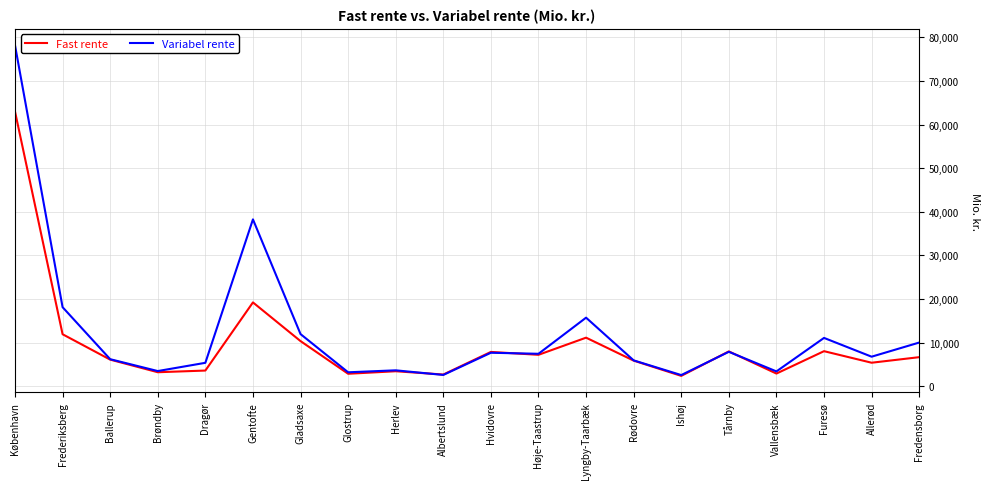

What is the minimum value for Variabel rente?

2532.6